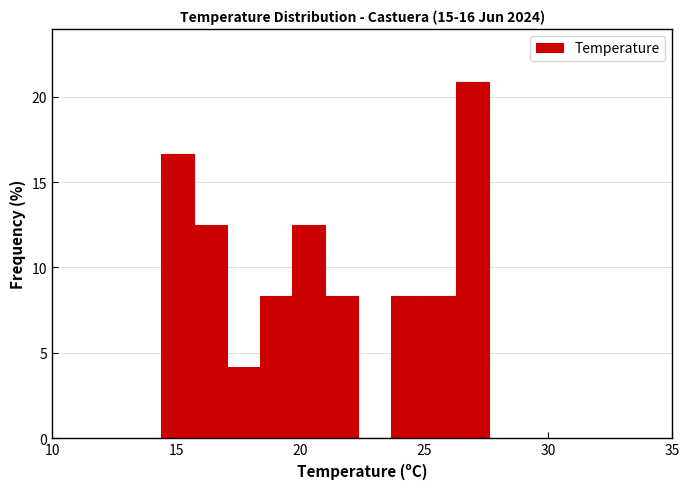

Around what value on the x-axis is the tallest bar? Give the approximate position of its centre, as read against the axis.

27.0